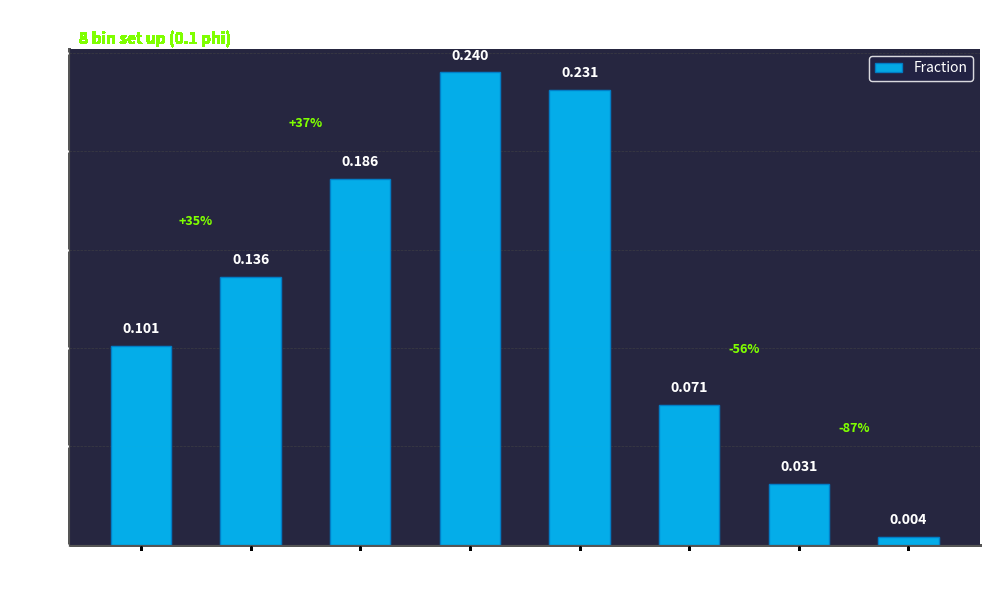

How many categories are shown in the chart?

8